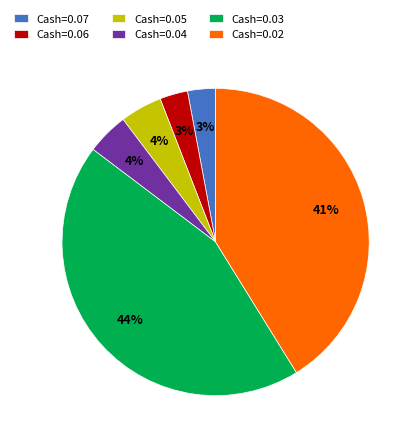

Which slice is the largest?

Cash=0.03